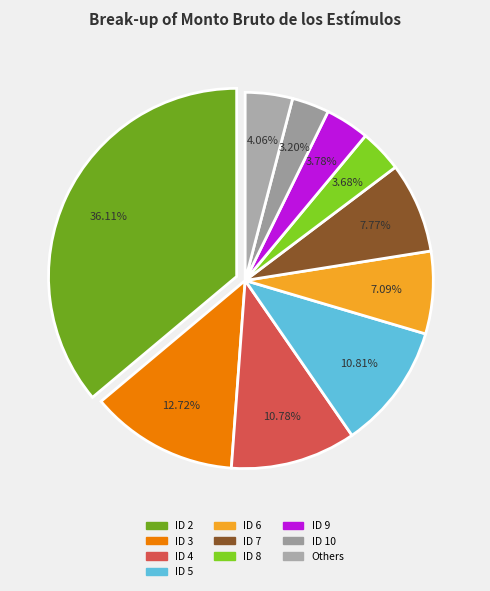

Combined, do ID 3 and ID 7 account for over 50%?

No